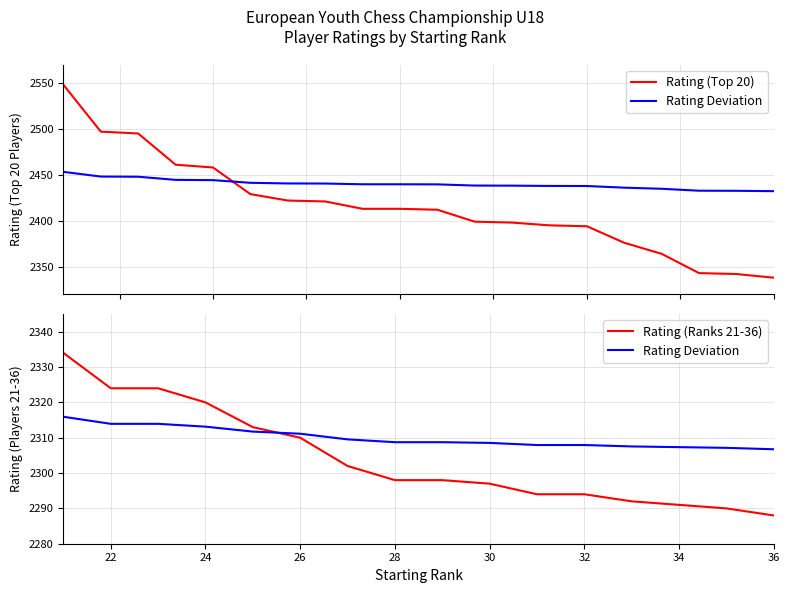

Does the chart have visible grid lines?

Yes